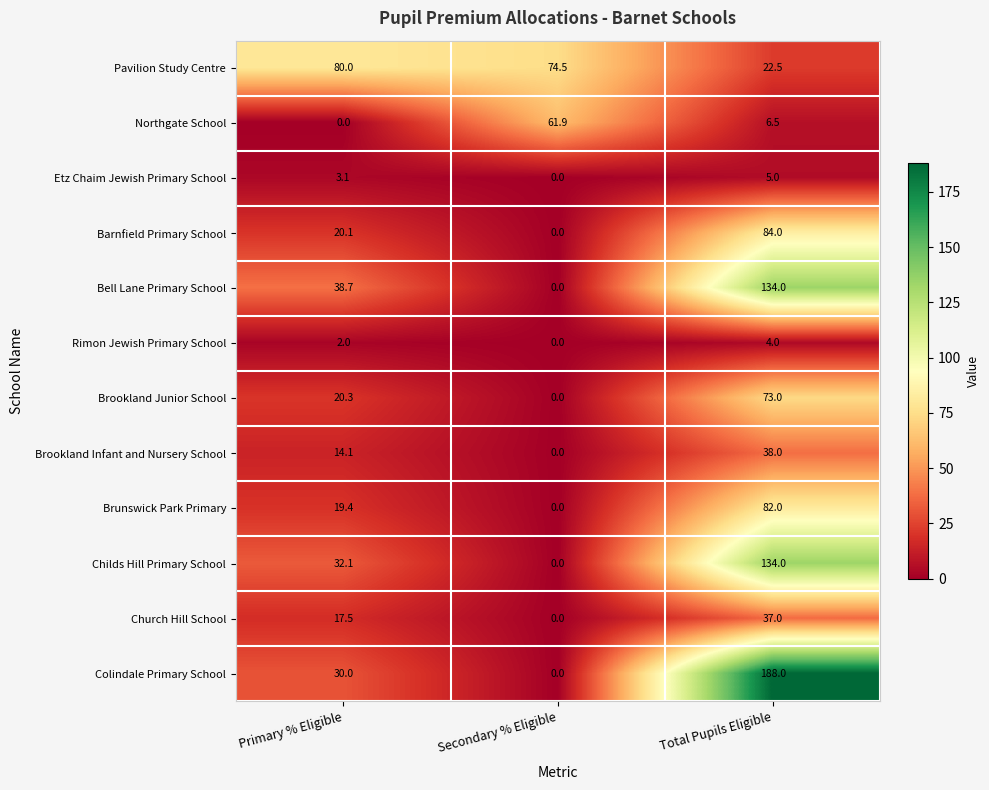

How many data points in Brookland Junior School are above 20?

2